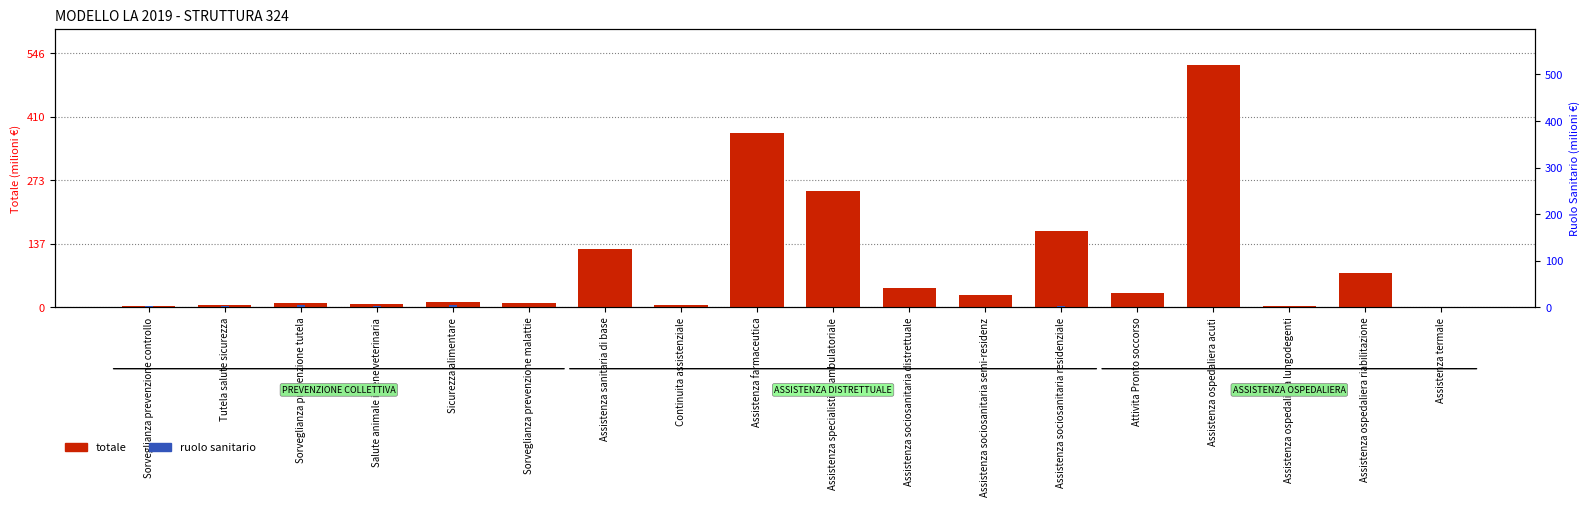

What is the difference between the maximum and second lowest values in the totale series?

517.8